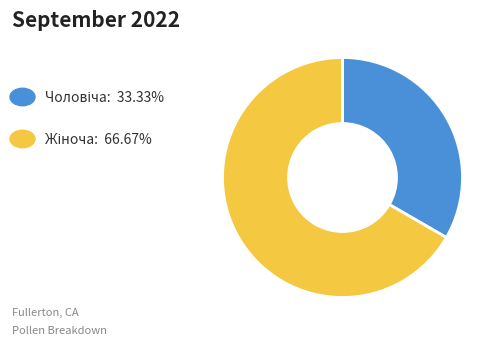

Is there any slice that represents more than half of the pie?

Yes